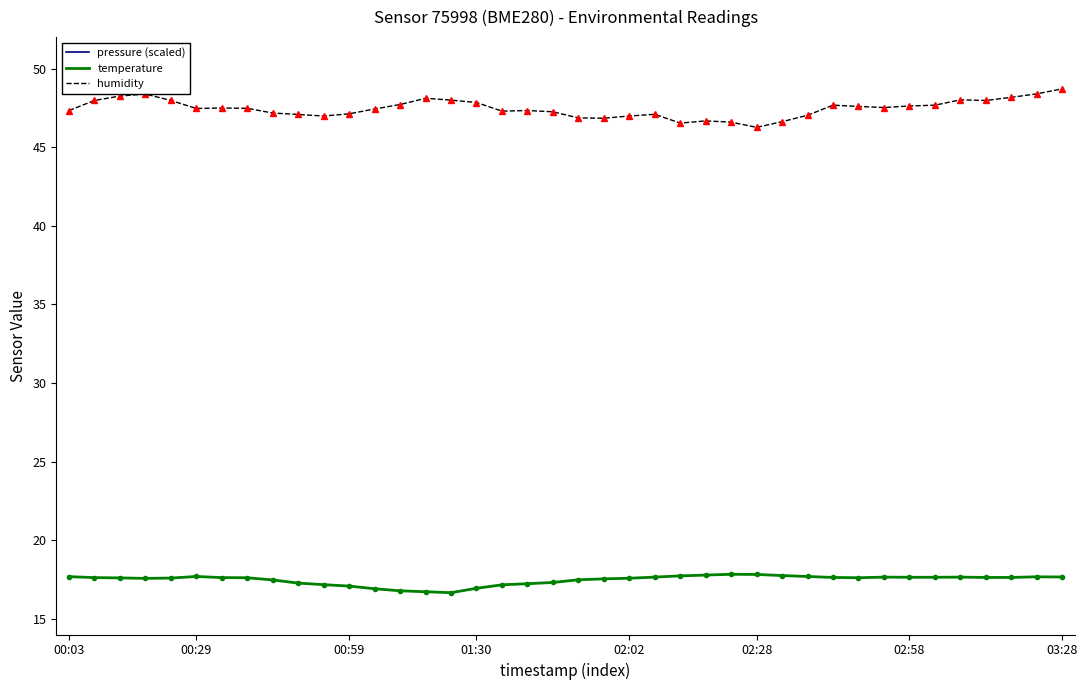

In humidity, how many points are lower than both neighbors (excluding endpoints)?

8